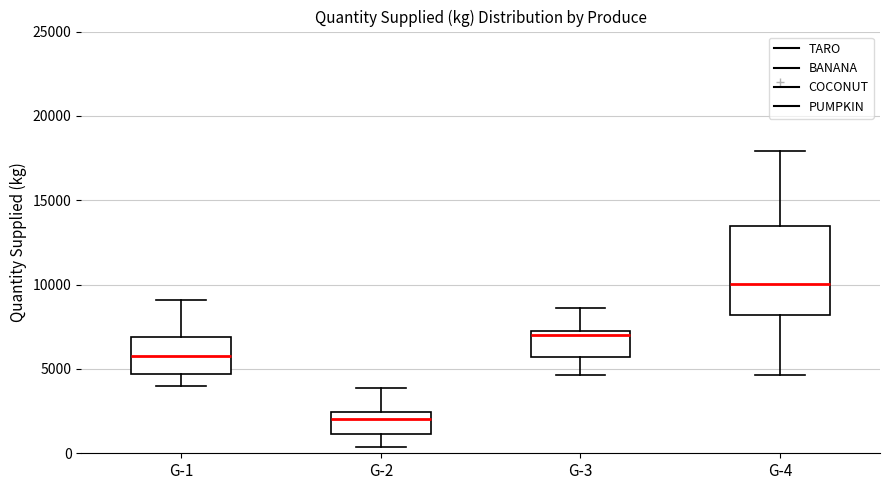

Where is the upper edge of the box for G-2 on the y-axis? The values are not printed on the chart, so give them approximately, as read against the axis.

2500